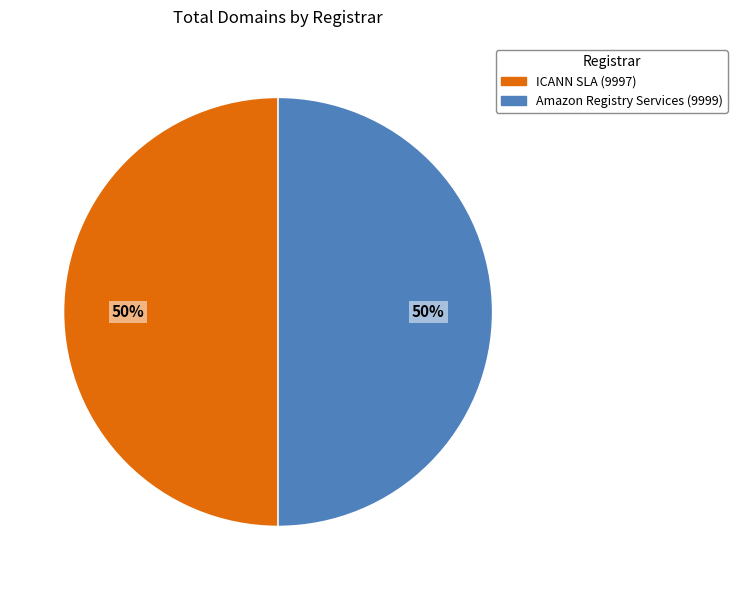

To the nearest percent, what is the average slice percentage?

50%